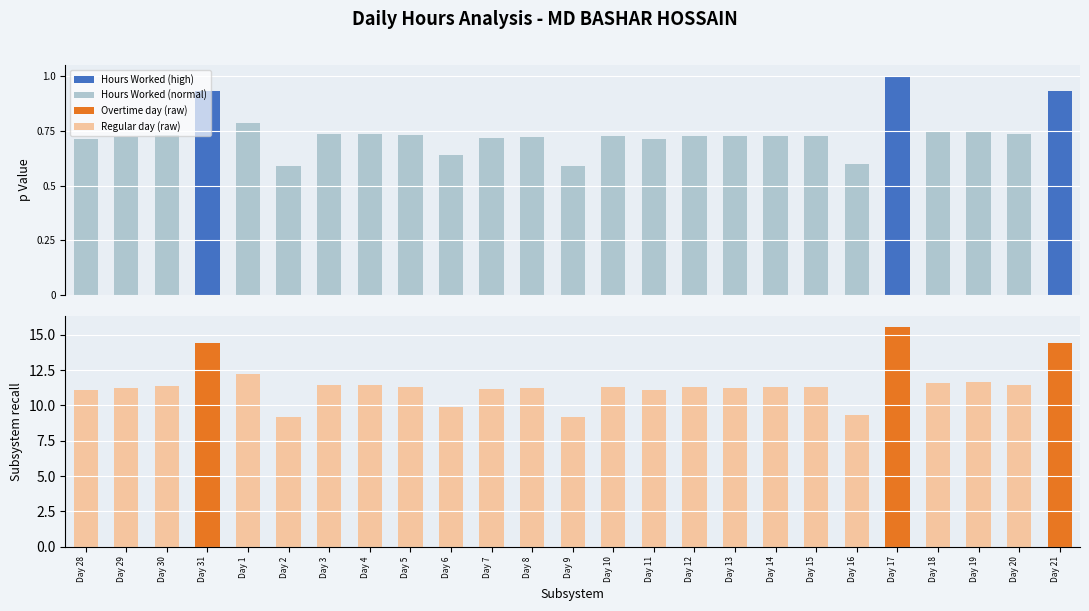

What is the difference between the highest and lowest values at Day 29?

10.5